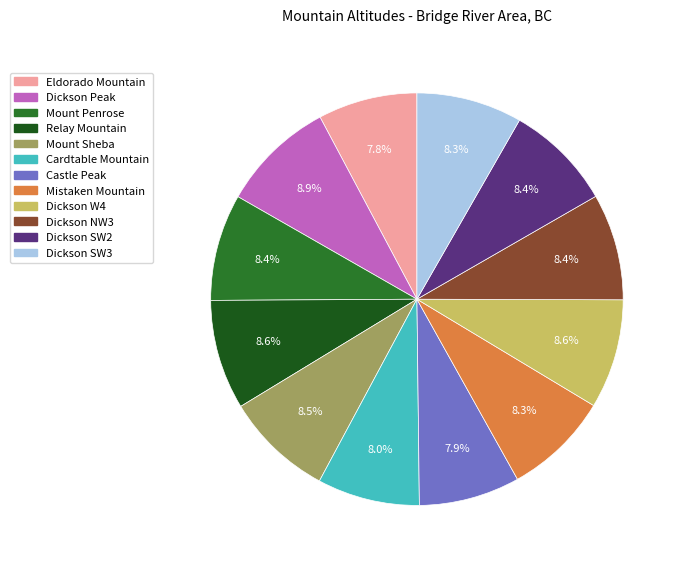

What is the smallest slice in the pie chart?

Eldorado Mountain